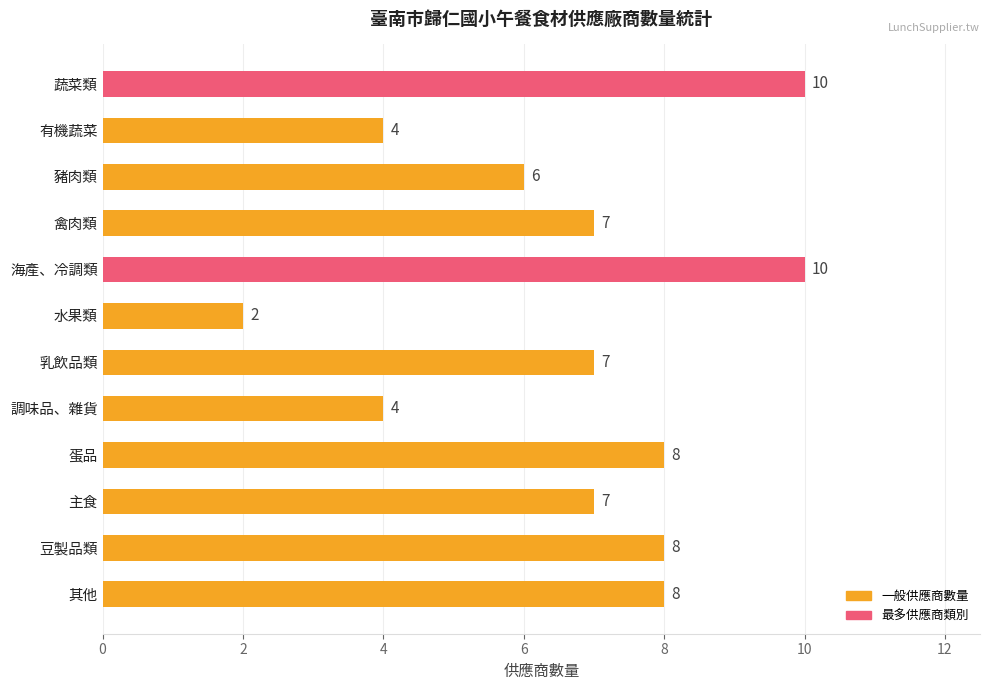

At which label is the value closest to 6?

豬肉類